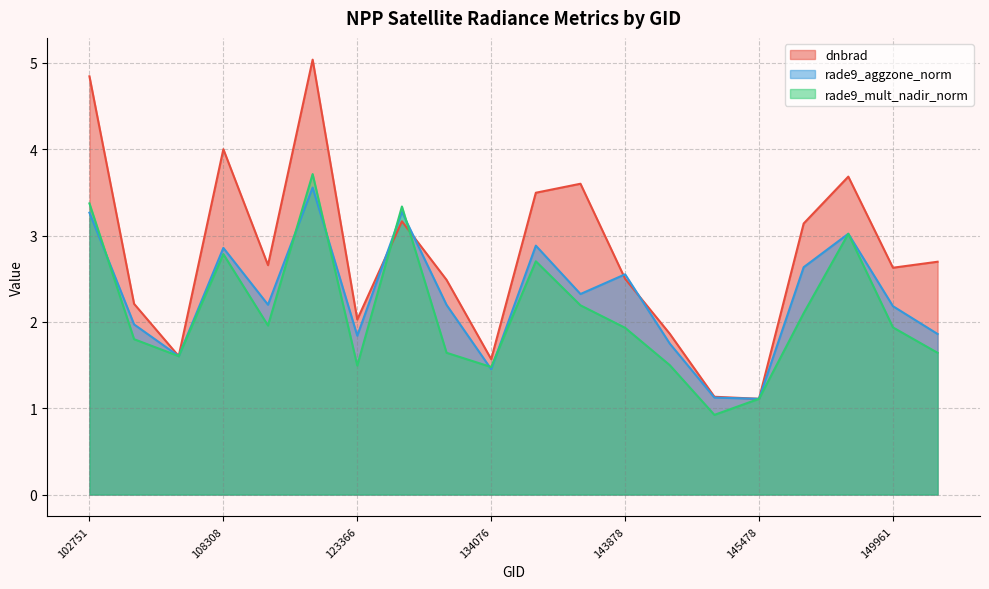

What is the label of the 13th point from the right?

132076